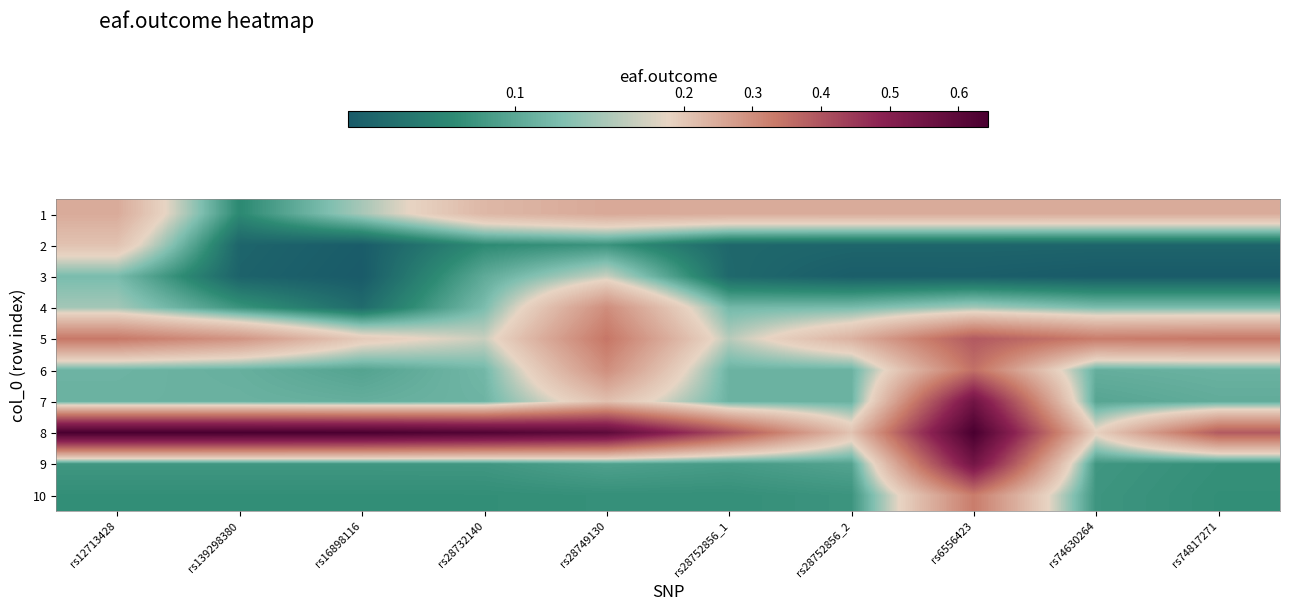

What is the total value across all series at rs28752856_2?

1.3